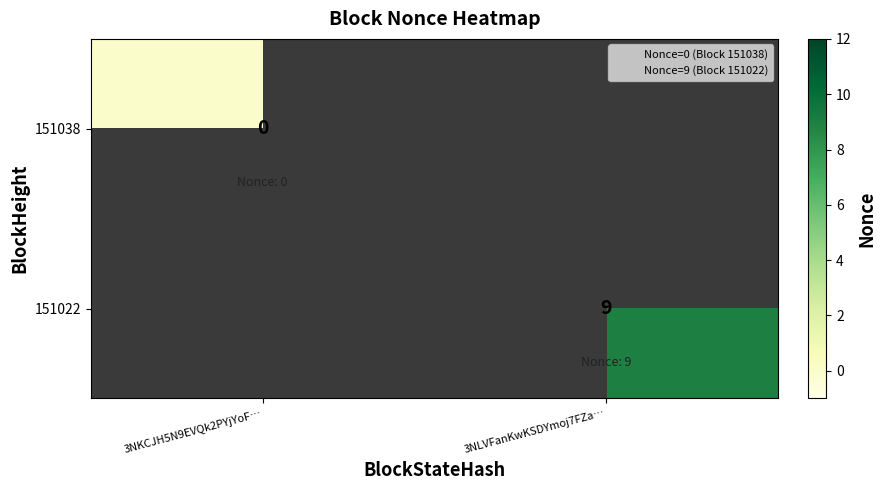

What value does the 151022 series have at 3NLVFanKwKSDYmoj7FZa…?

9.0